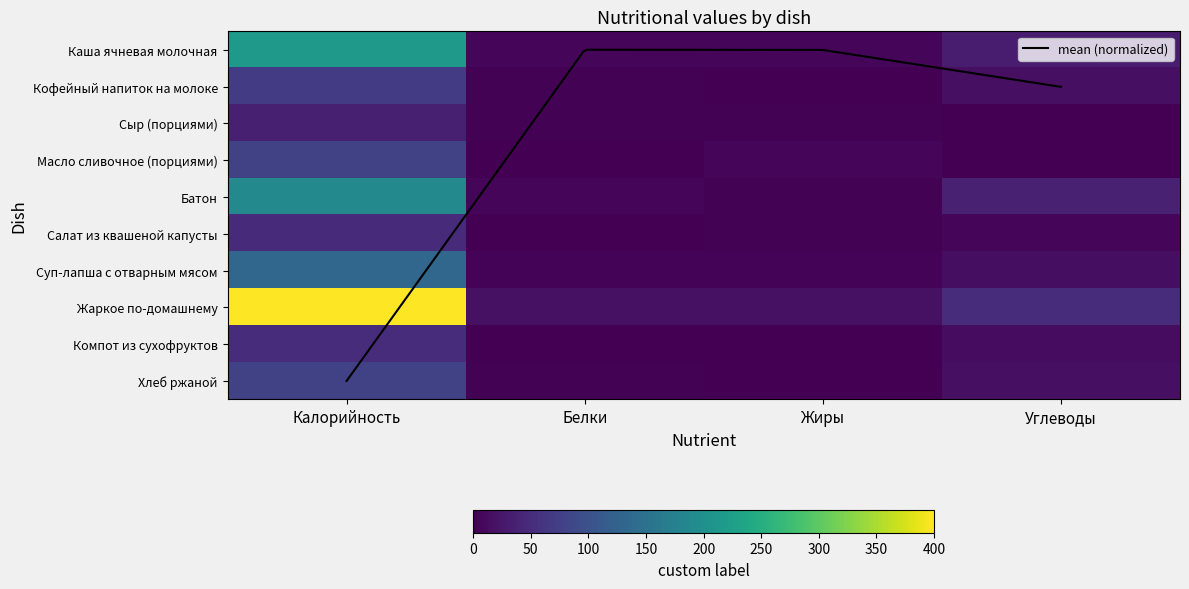

At Жиры, list the series in order from smallest to largest.

Компот из сухофруктов, Хлеб ржаной, Кофейный напиток на молоке, Батон, Сыр (порциями), Салат из квашеной капусты, Суп-лапша с отварным мясом, Каша ячневая молочная, Масло сливочное (порциями), Жаркое по-домашнему